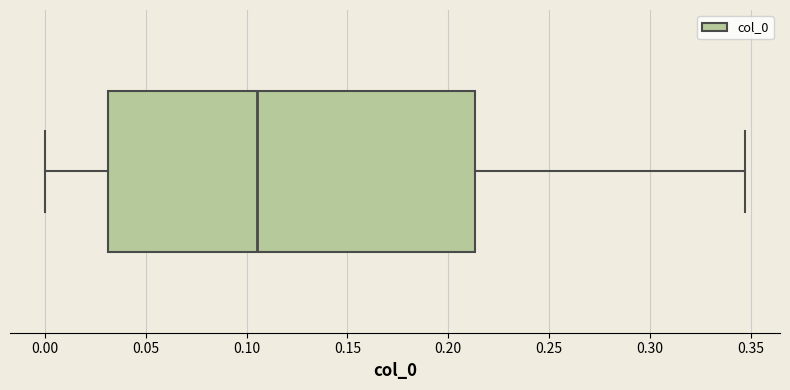

Where is the right edge of the box on the x-axis? The values are not printed on the chart, so give them approximately, as read against the axis.

0.215